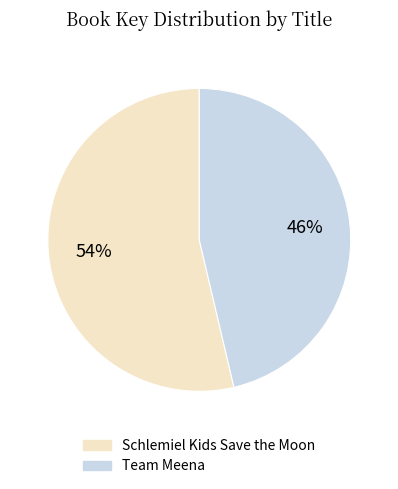

Combined, do Team Meena and Schlemiel Kids Save the Moon account for over 50%?

Yes